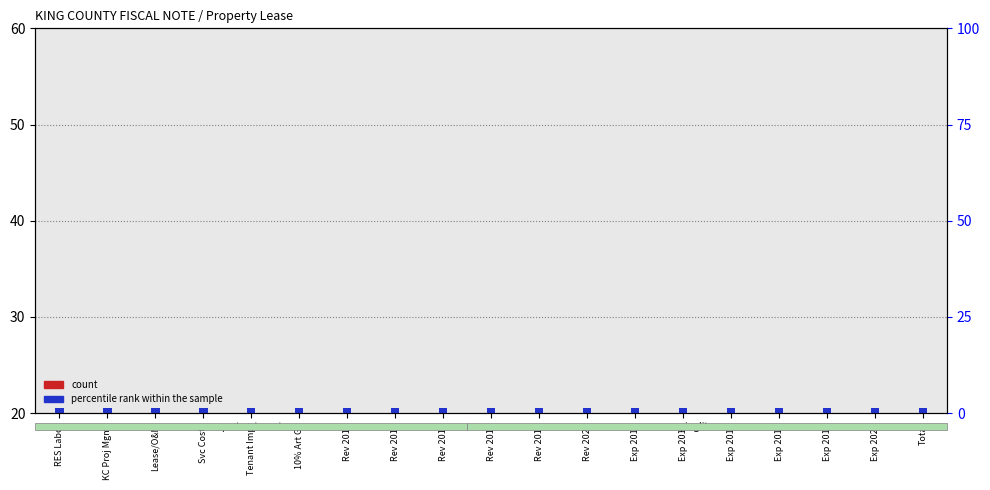

Rank the series by their average value, from highest to lowest.

percentile rank within the sample, count